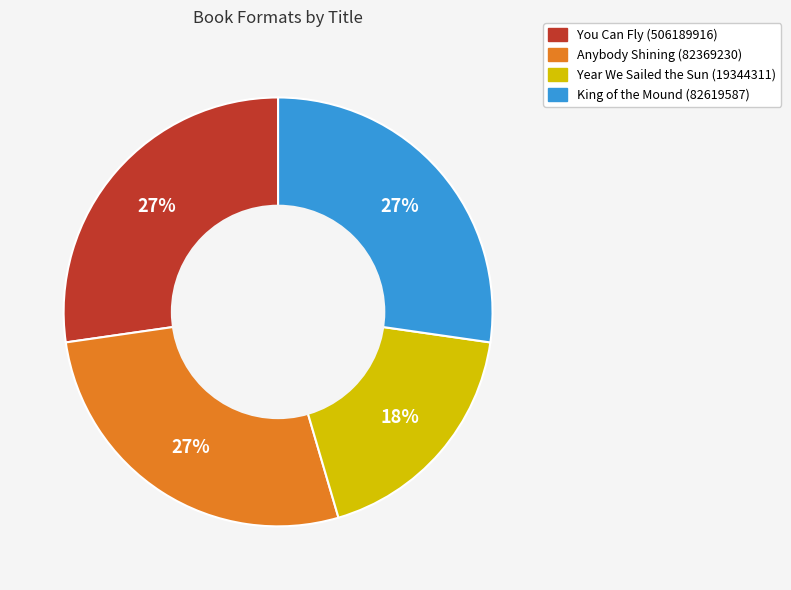

The Year We Sailed the Sun (19344311) slice represents 31% of the pie. True or false?

False